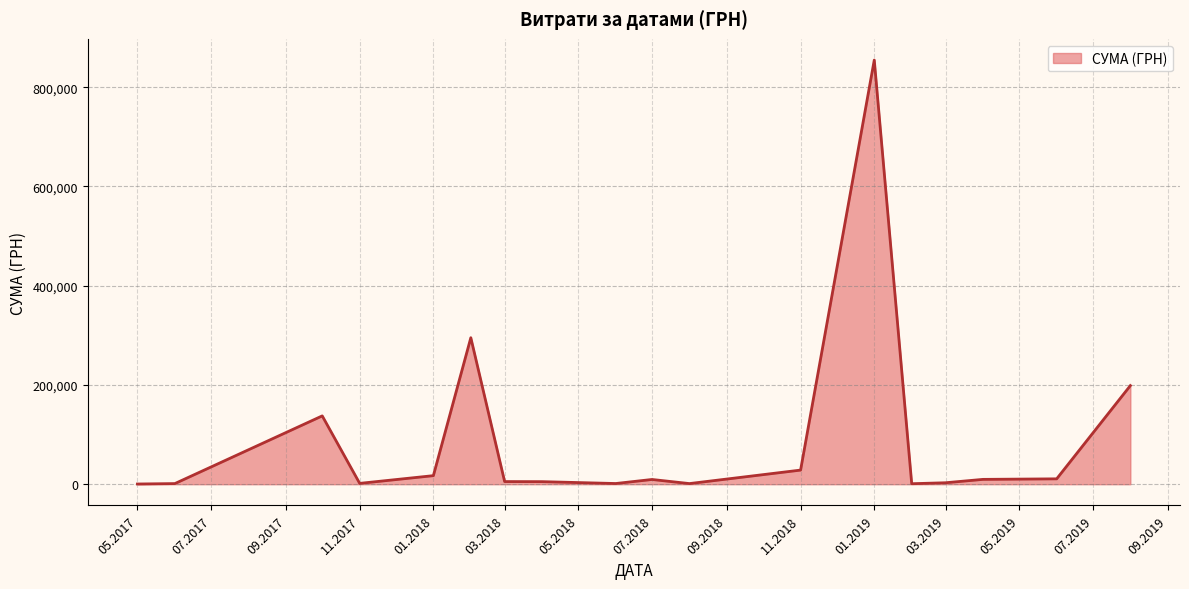

What is the difference between the maximum and minimum values?

854304.1